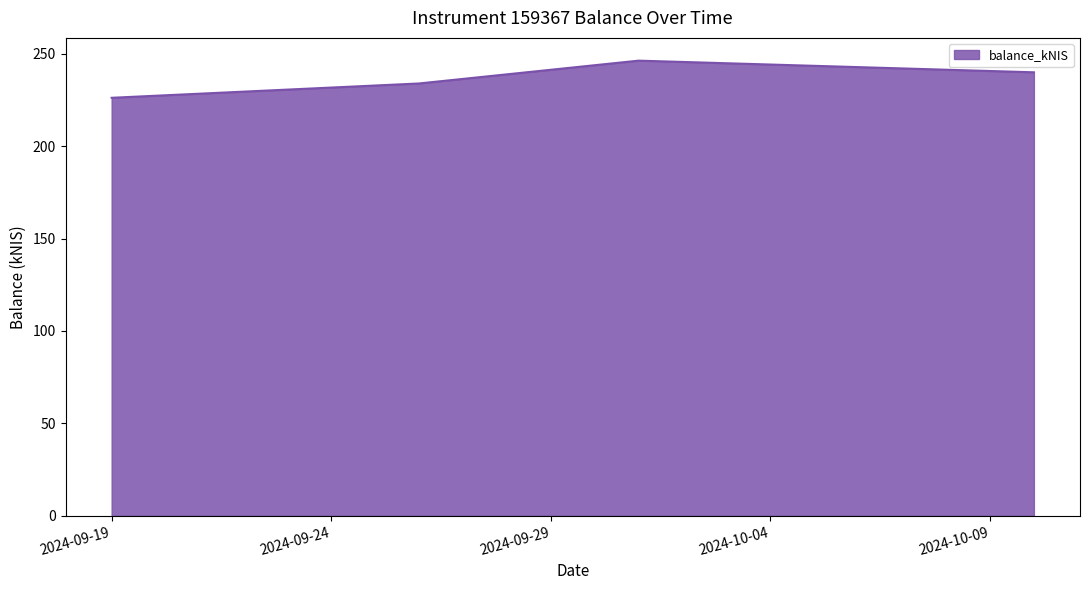

What is the minimum value shown in the chart?

226.2